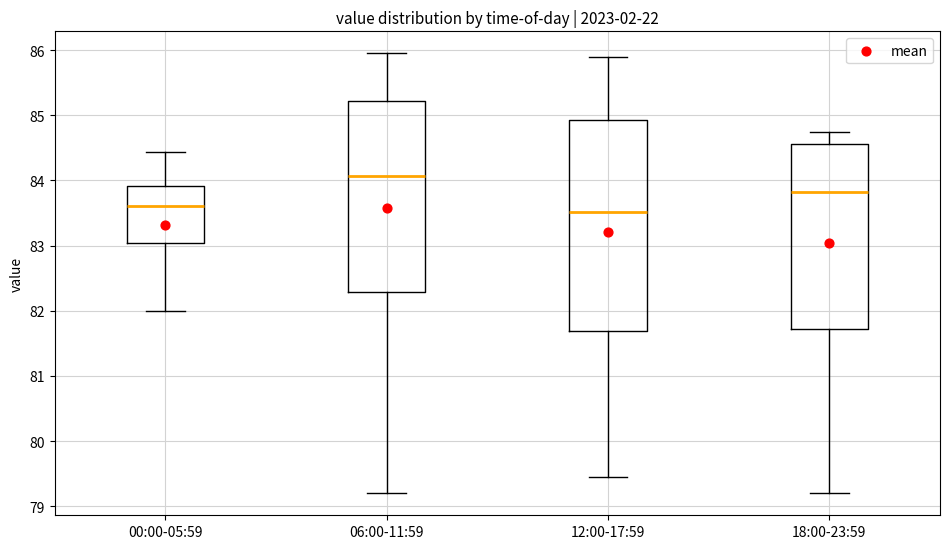

Where does the median line of the box for 18:00-23:59 sit on the y-axis? The values are not printed on the chart, so give them approximately, as read against the axis.

83.8